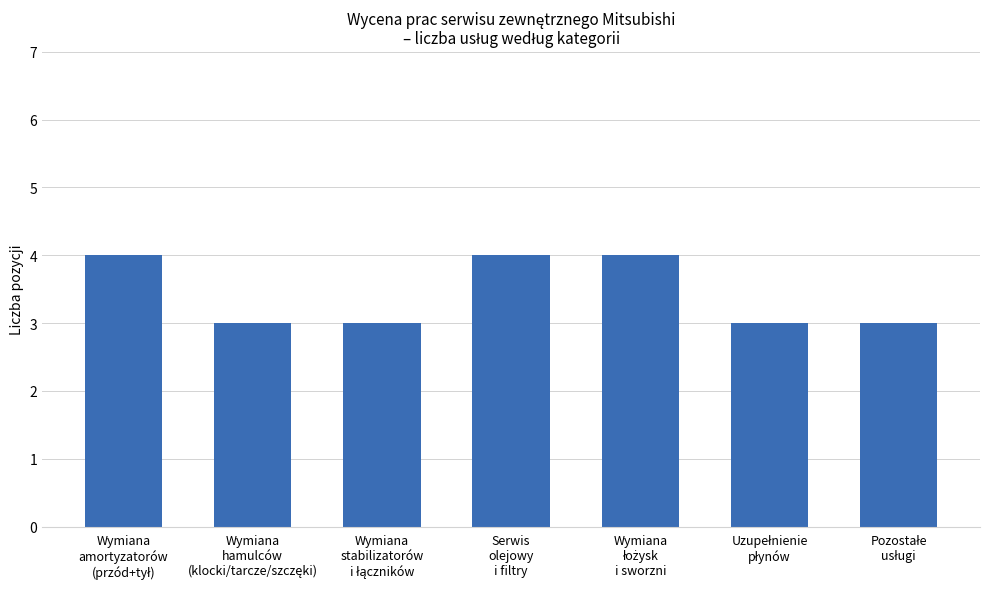

How many data points does each series have?

7